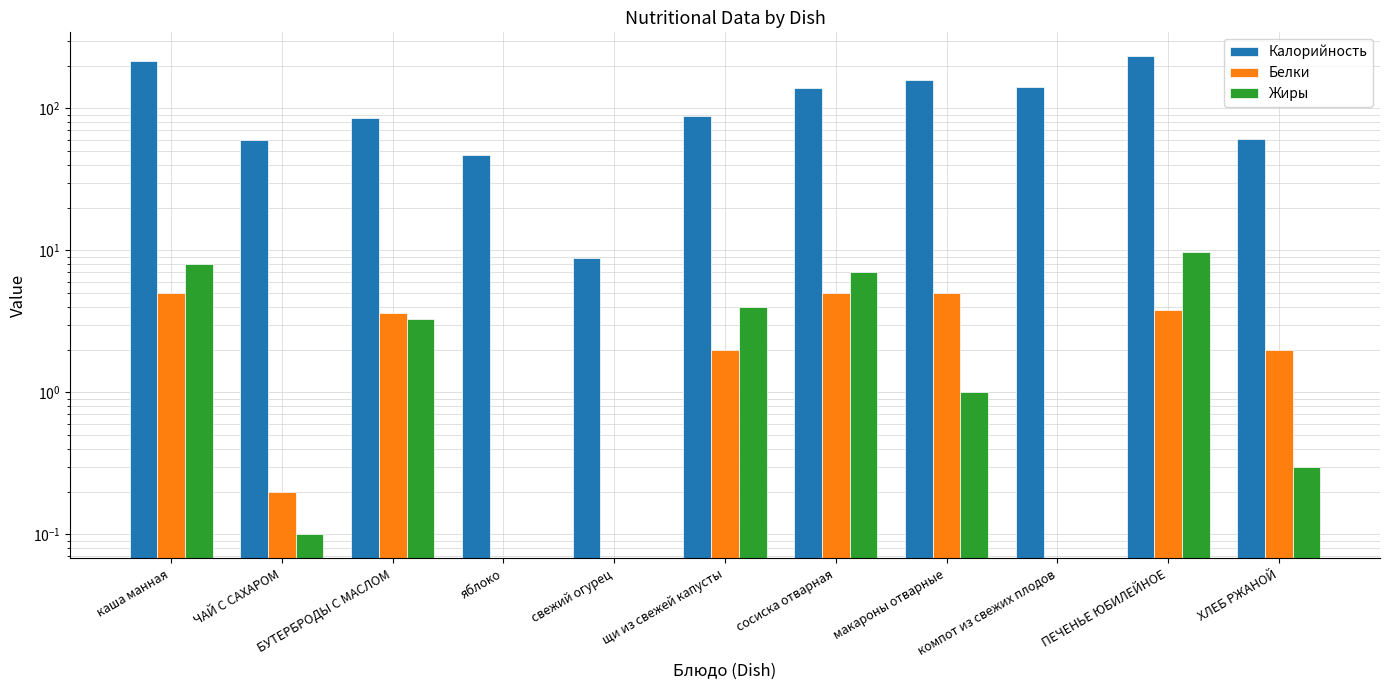

What is the value of the Белки bar at the 2nd from the left?

0.2